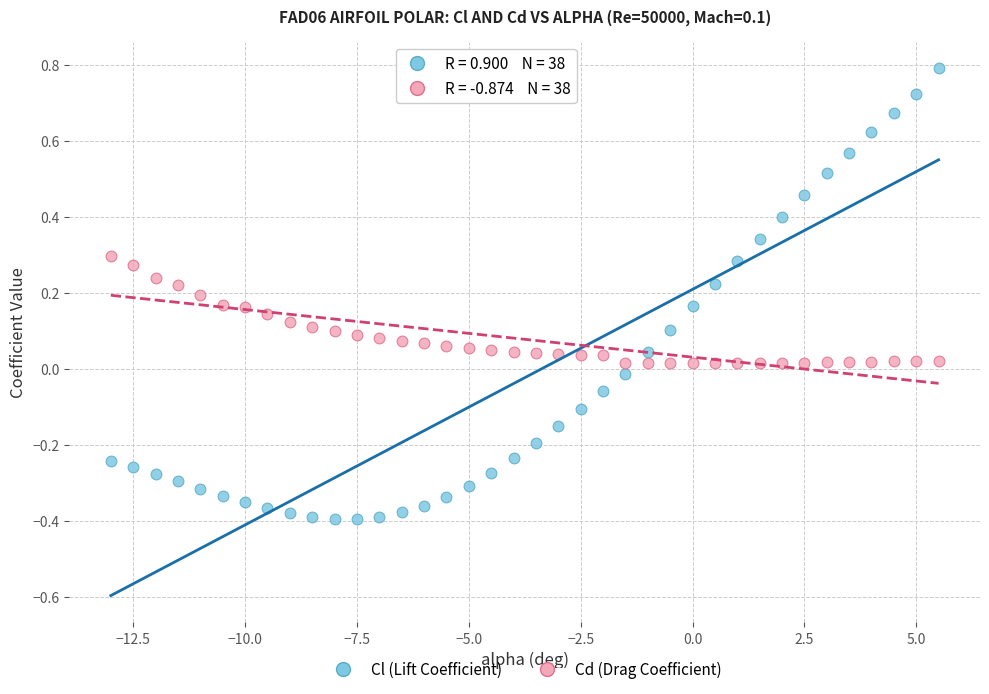

What are all the series names shown in the legend?

Cl (Lift Coefficient), Cd (Drag Coefficient)